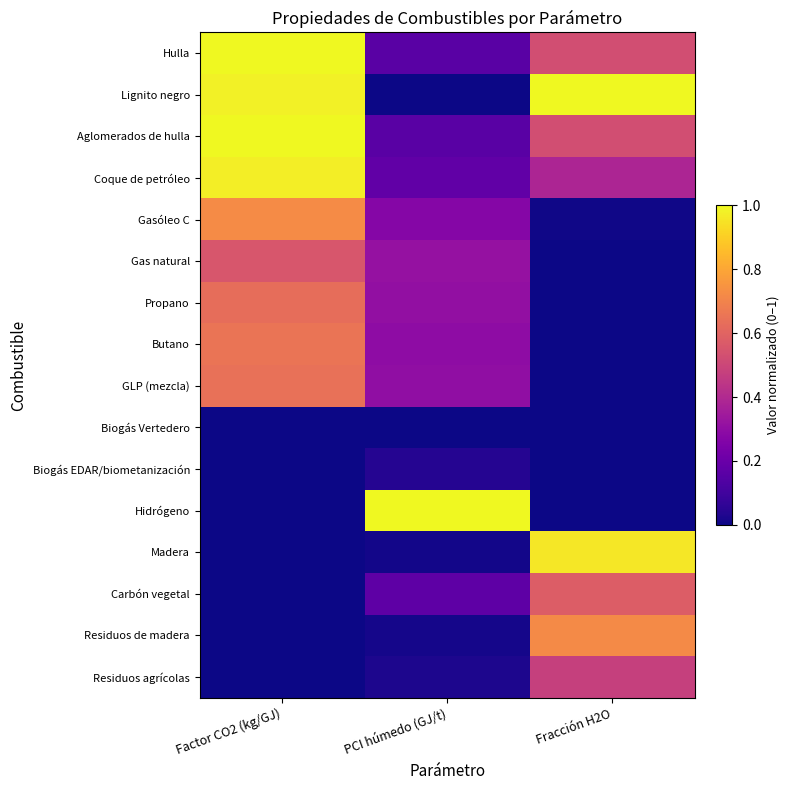

Which series has the largest range (max minus min)?

Lignito negro